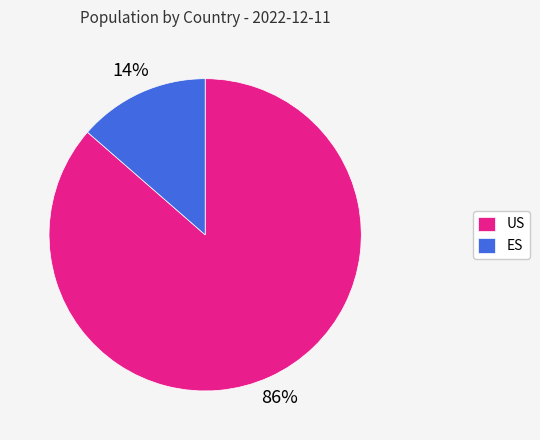

Which slice represents more than half of the pie?

US